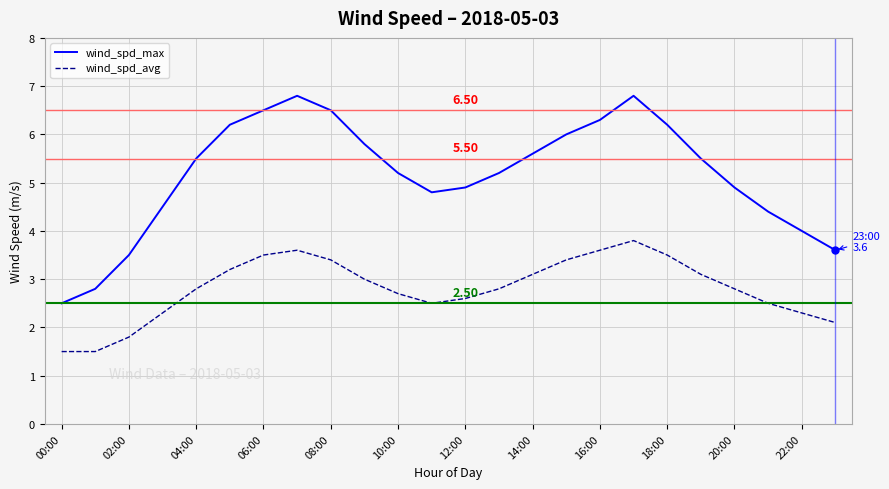

Which series has the largest range (max minus min)?

wind_spd_max